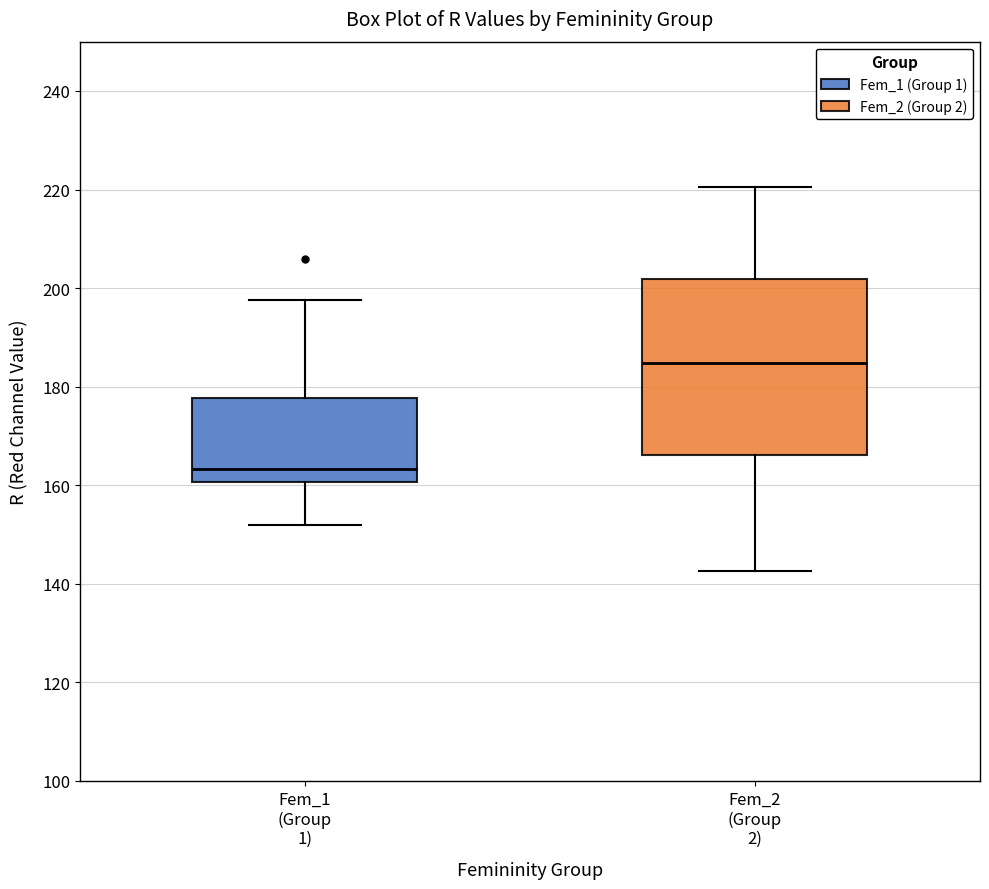

Which box is the tallest, from its lower edge to its upper edge?

Fem_2 (Group 2)